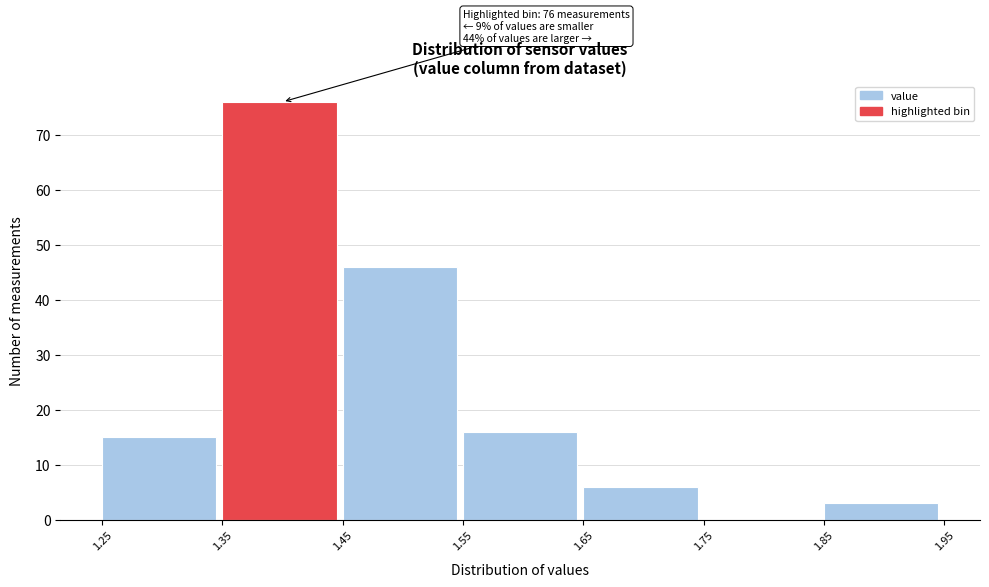

Over which range of the x-axis is the bar tallest?

1.35 to 1.45